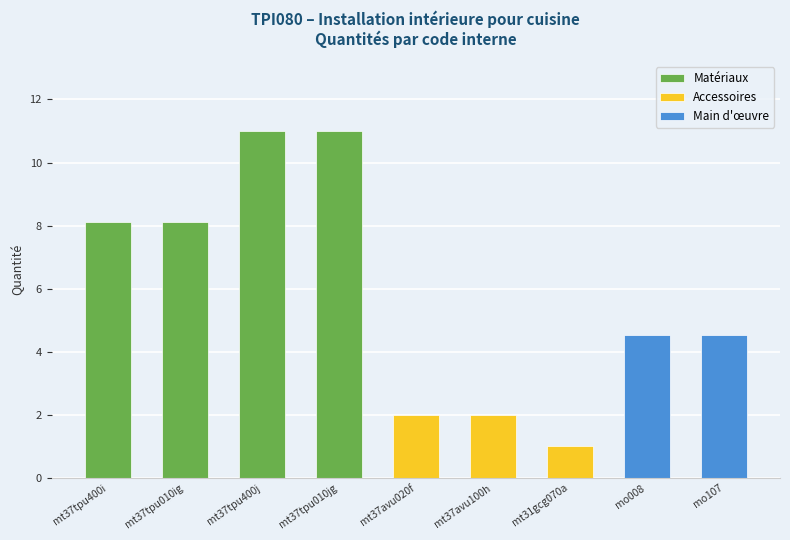

The value at mt37tpu400i is 2.4. True or false?

False